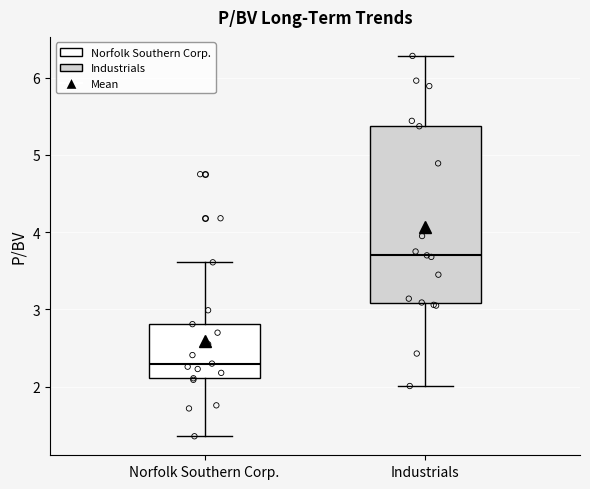

Where does the median line of the box for Norfolk Southern Corp. sit on the y-axis? The values are not printed on the chart, so give them approximately, as read against the axis.

2.3